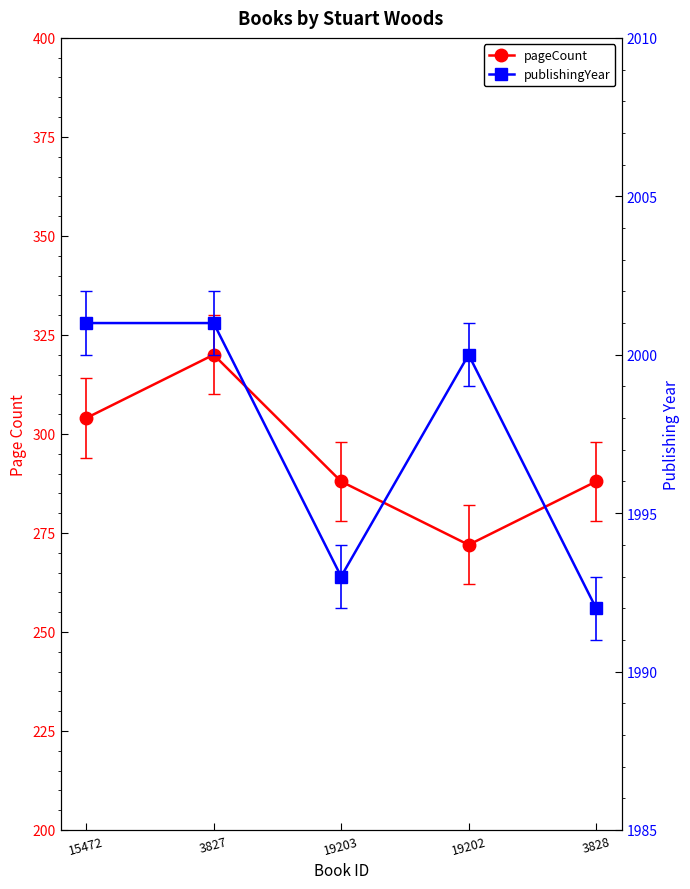

At which category does the chart reach its peak across all series?

15472